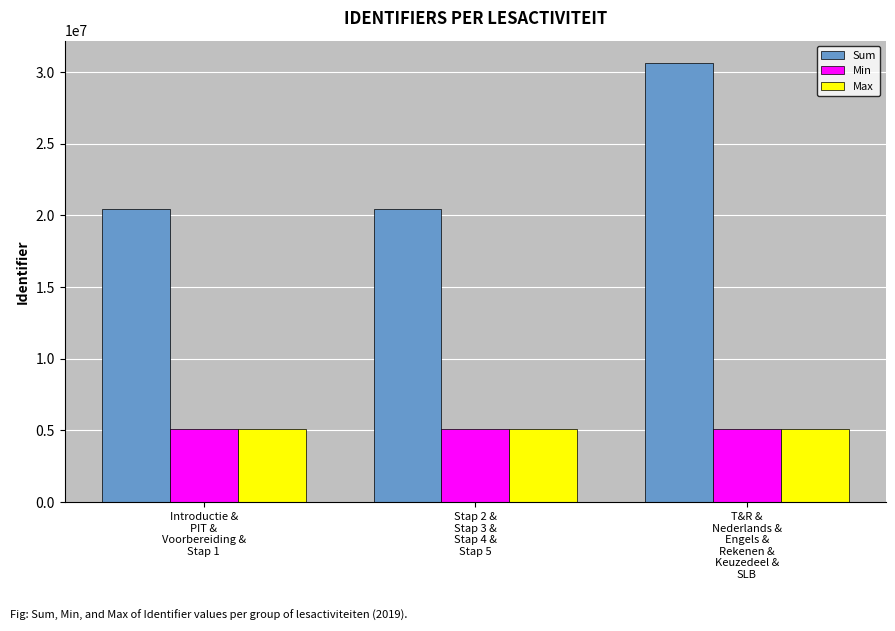

The value of Min at Introductie &
PIT &
Voorbereiding &
Stap 1 is 5109274. True or false?

True